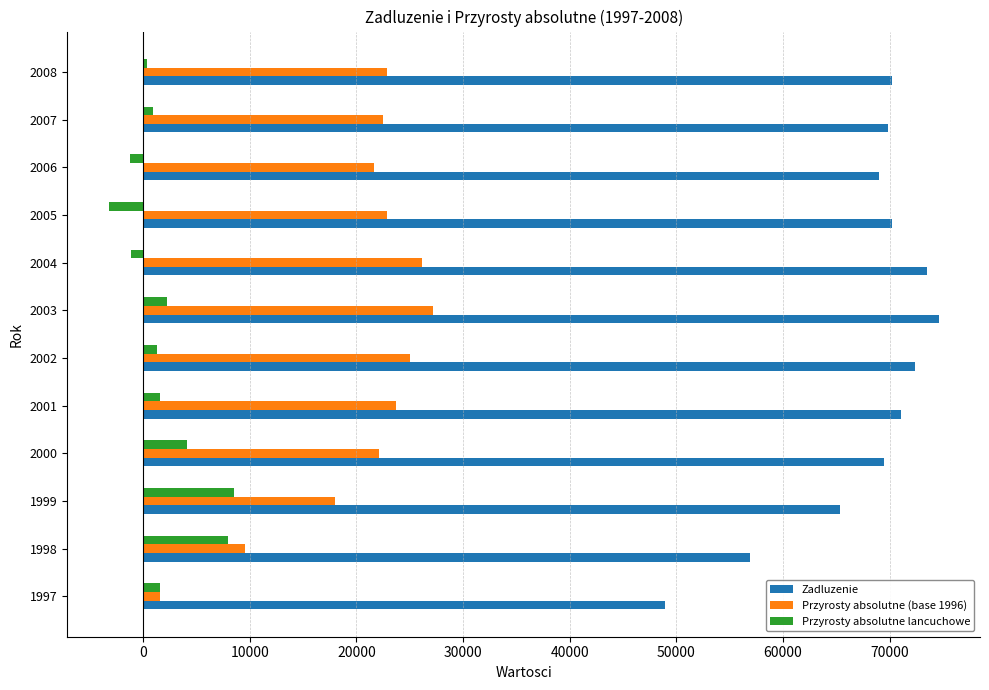

What is the difference between the maximum and minimum values in the Przyrosty absolutne lancuchowe series?

11723